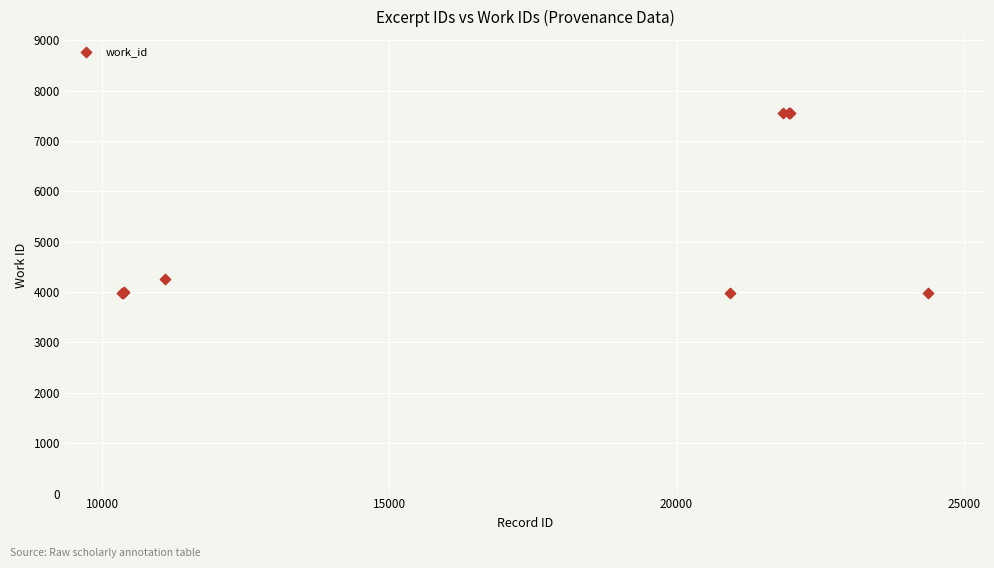

What Y value in the scatter plot is closest to 5768?

4255